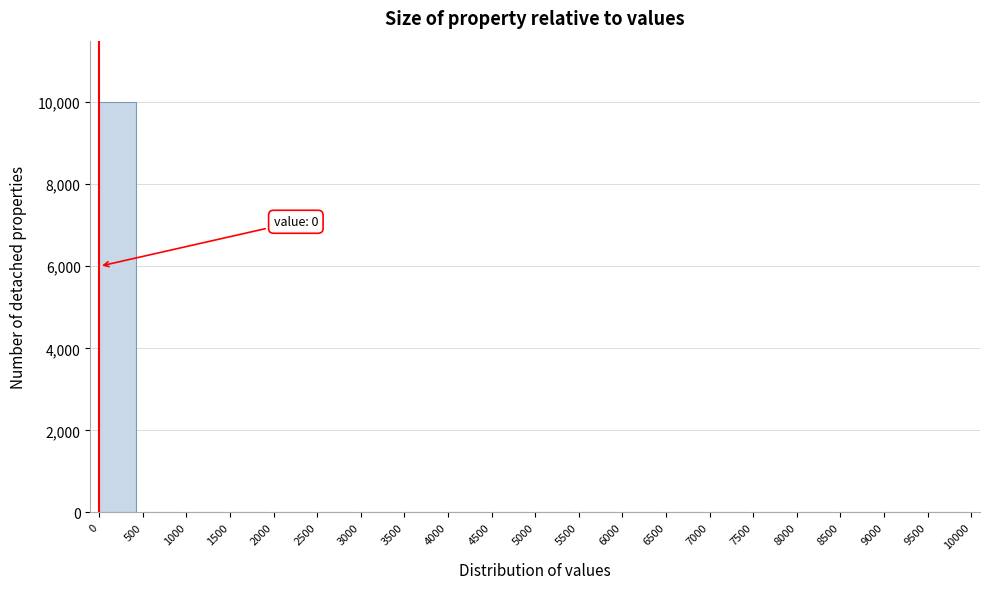

What is the greatest value displayed?

9999